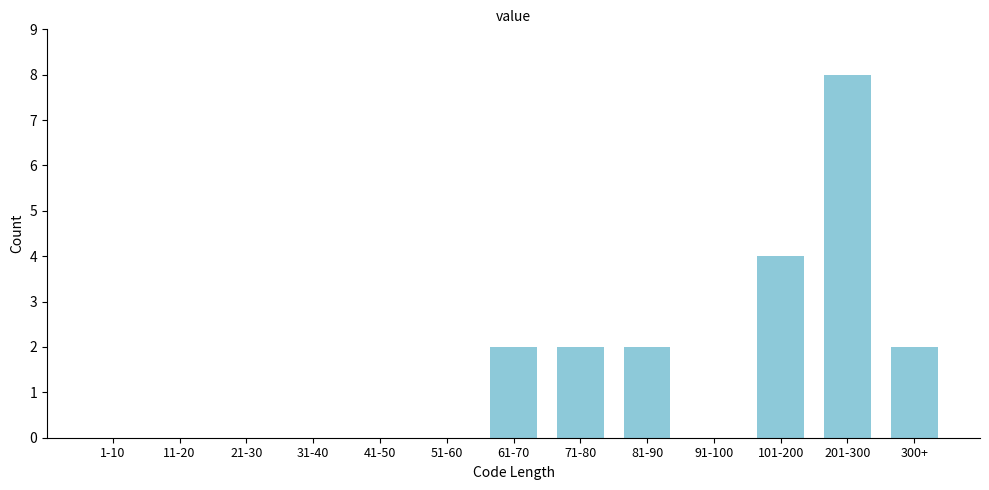

Reading left to right, what are all the values shown in this chart?

1-10=0	11-20=0	21-30=0	31-40=0	41-50=0	51-60=0	61-70=2	71-80=2	81-90=2	91-100=0	101-200=4	201-300=8	300+=2